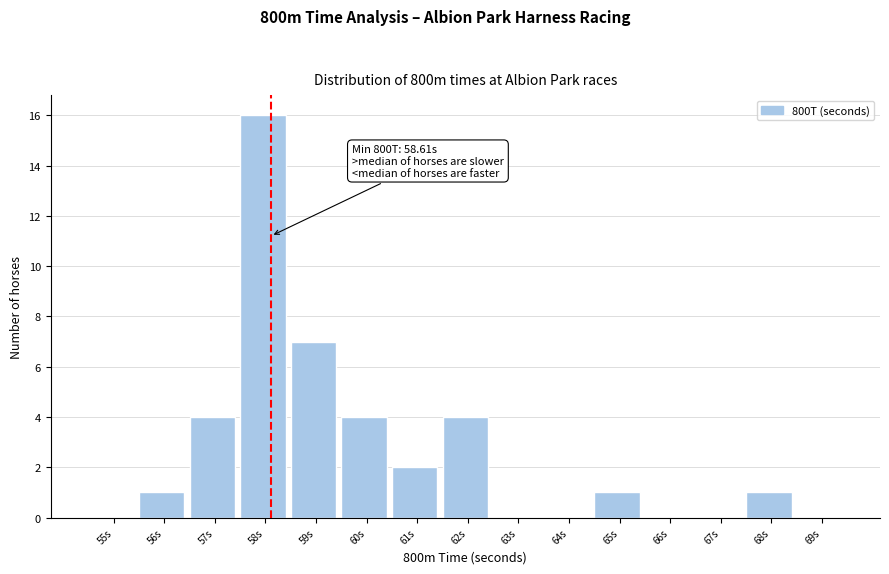

Reading left to right, extract all data points from this chart.

55s=0	56s=1	57s=4	58s=16	59s=7	60s=4	61s=2	62s=4	63s=0	64s=0	65s=1	66s=0	67s=0	68s=1	69s=0